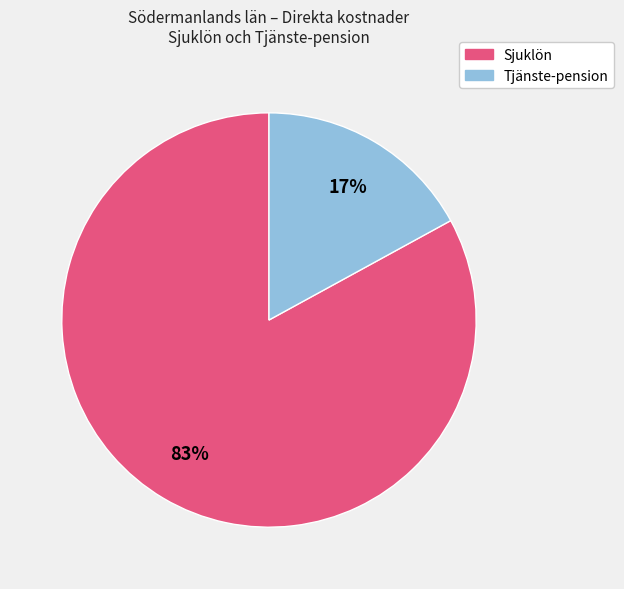

To the nearest percent, what portion does Tjänste-pension represent?

17%